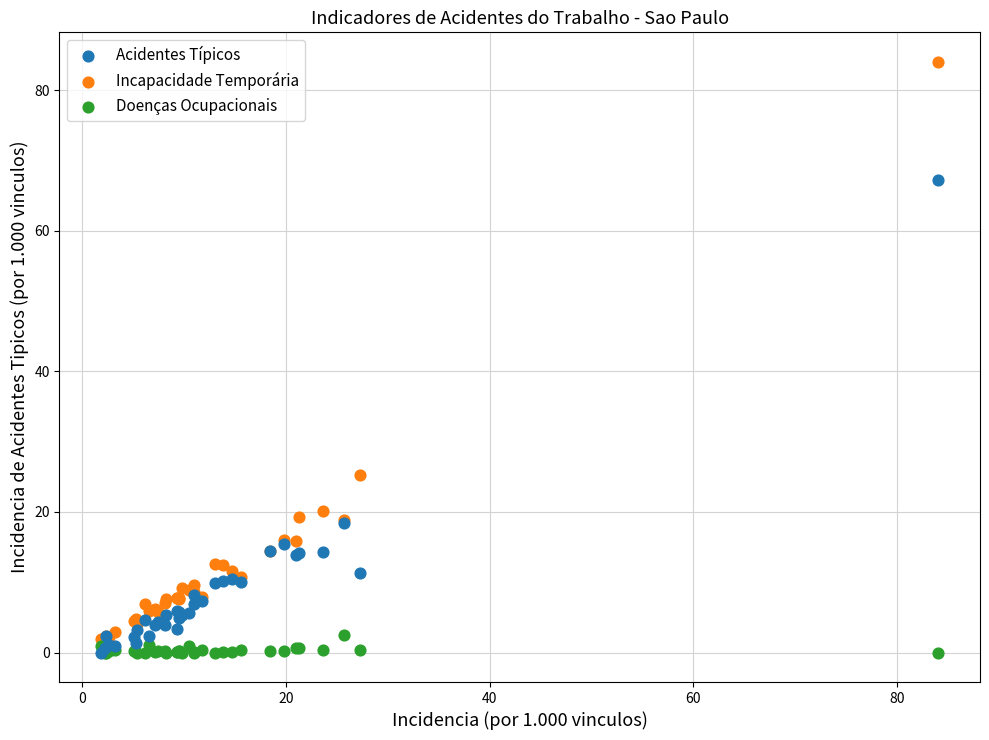

Across all series, what Y value is closest to 42?

25.3